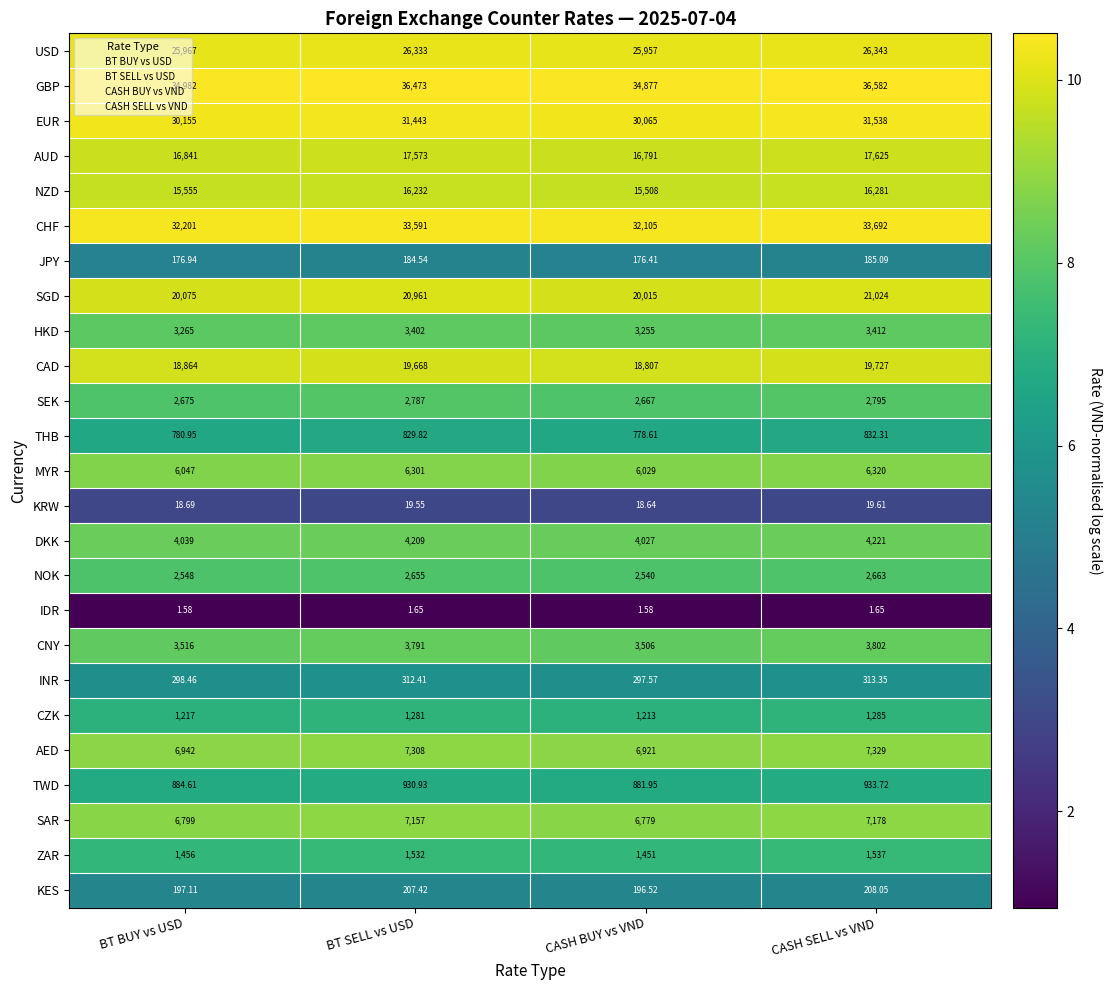

Is the value of AUD at CASH SELL vs VND greater than the value of KES at CASH BUY vs VND?

Yes